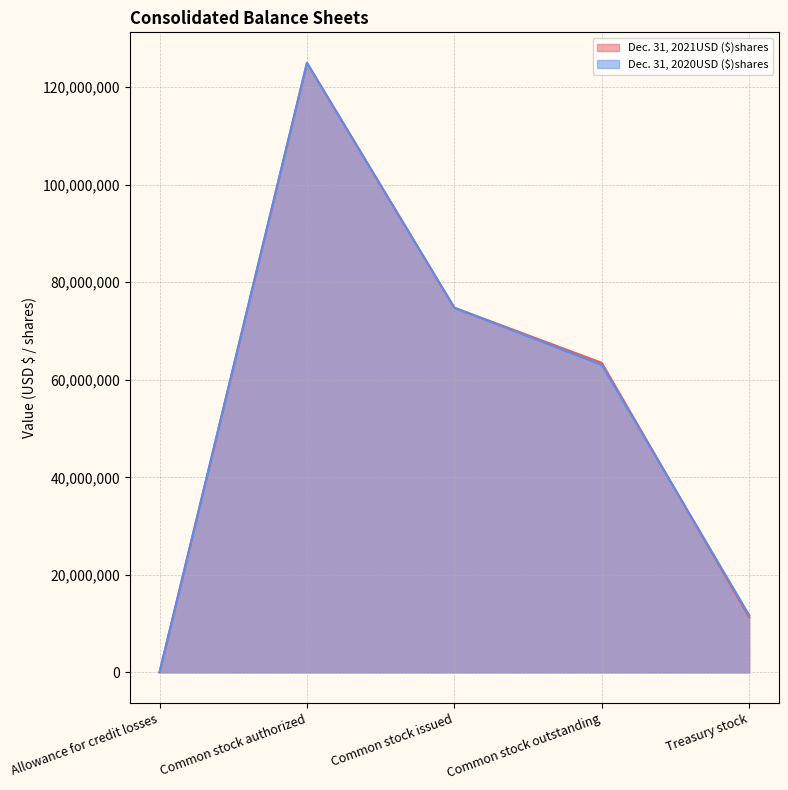

What is the maximum value shown in the chart?

125000000